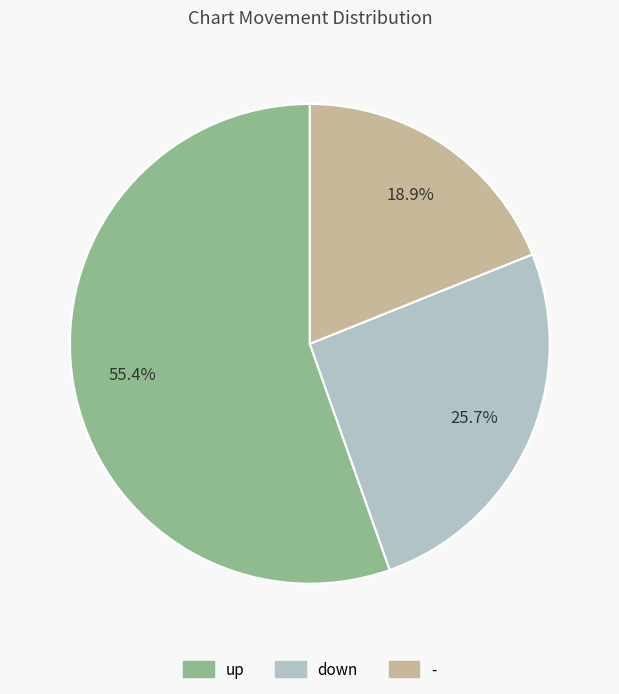

To the nearest percent, what portion does down represent?

26%